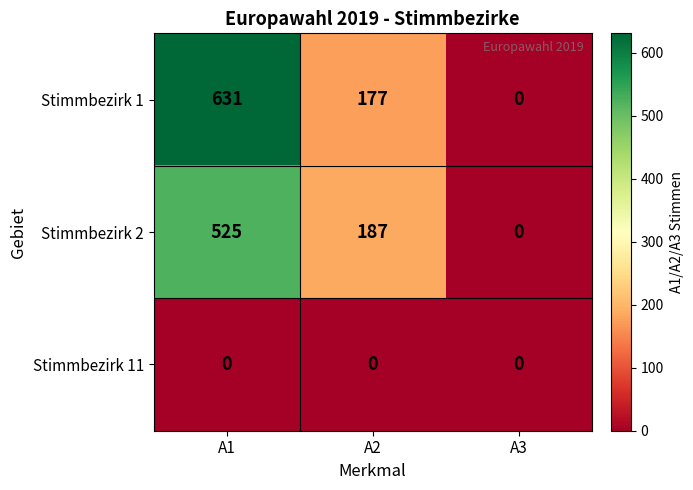

What is the difference between the maximum and minimum values in the Stimmbezirk 1 series?

631